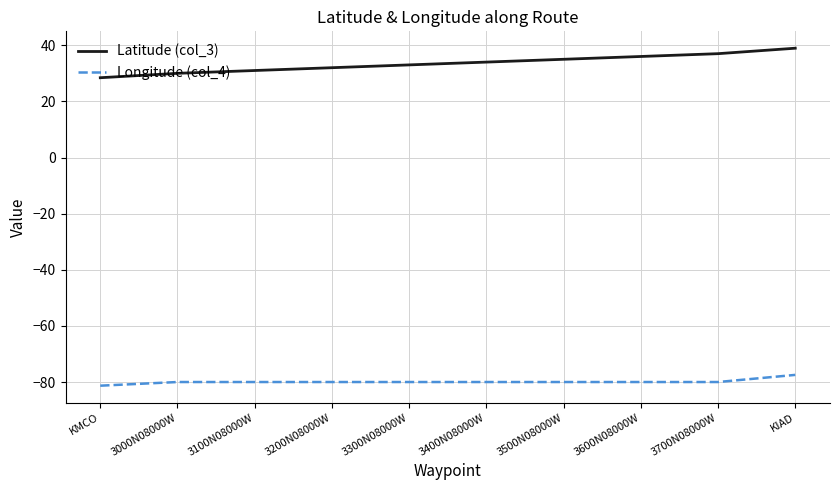

At 3700N08000W, list the series in order from smallest to largest.

Longitude (col_4), Latitude (col_3)